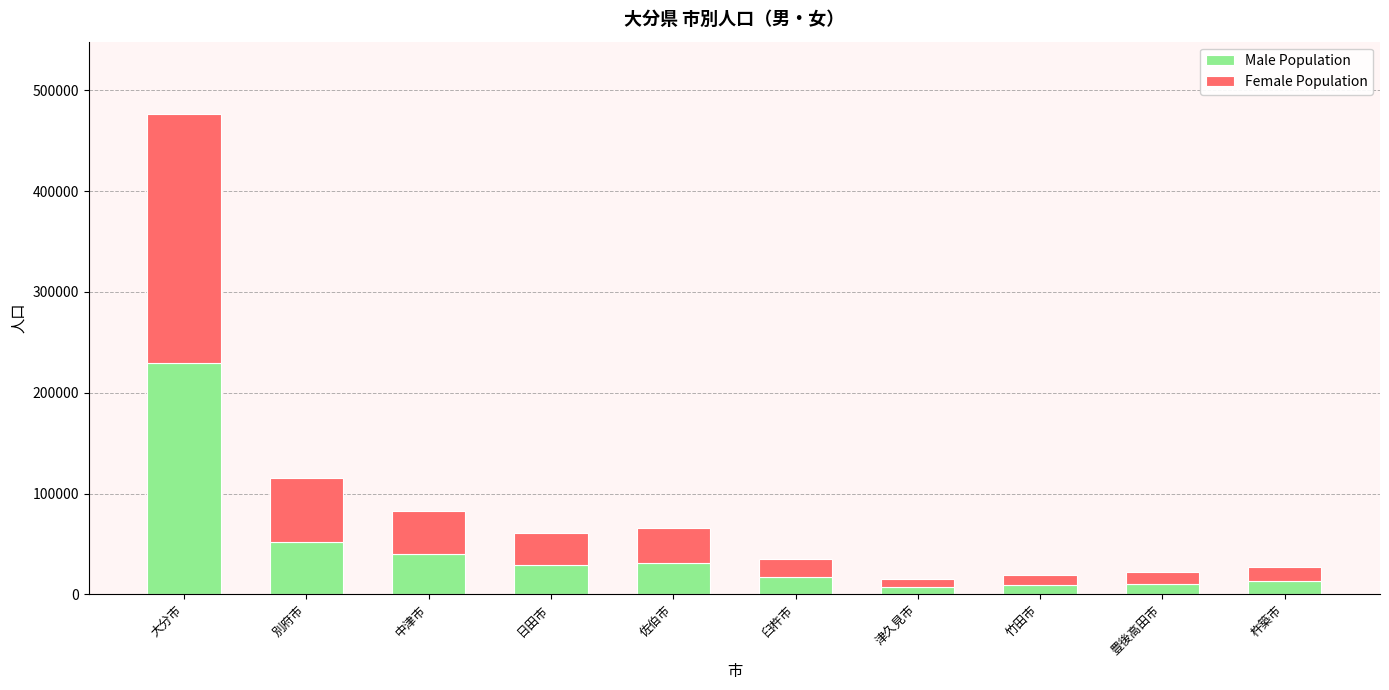

The Male Population series shows 75946 at 大分市. True or false?

False